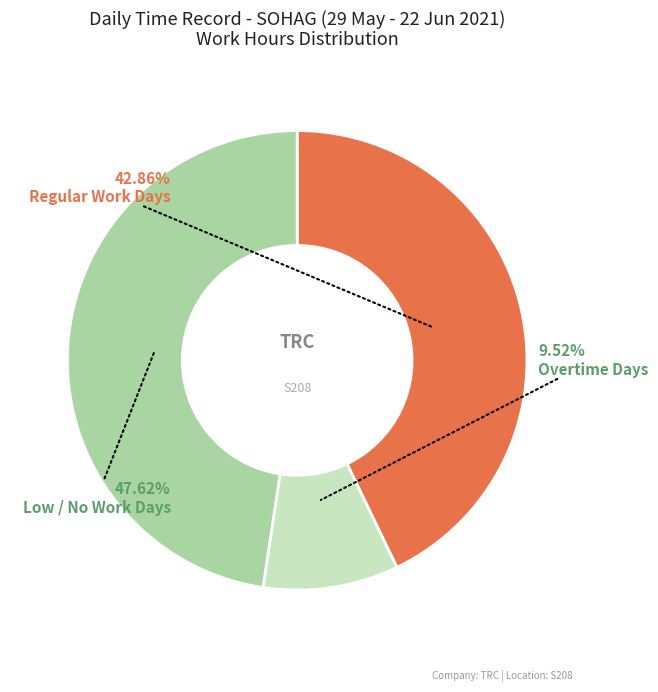

Rank the categories by value from highest to lowest.

Low / No Work Days, Regular Work Days, Overtime Days